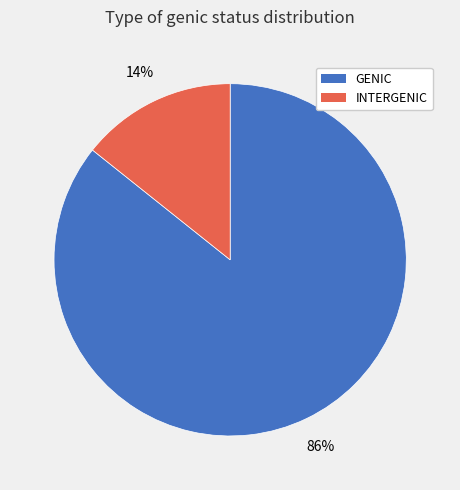

To the nearest percent, what is the average slice percentage?

50%